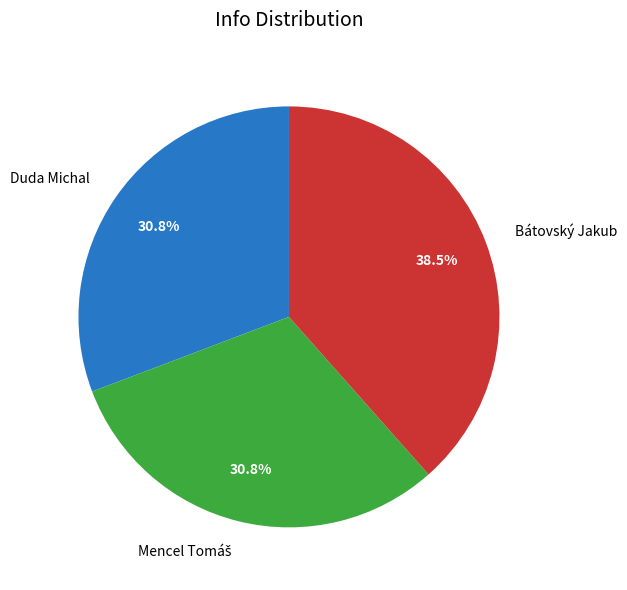

What portion of the pie excludes Duda Michal?

69.2%